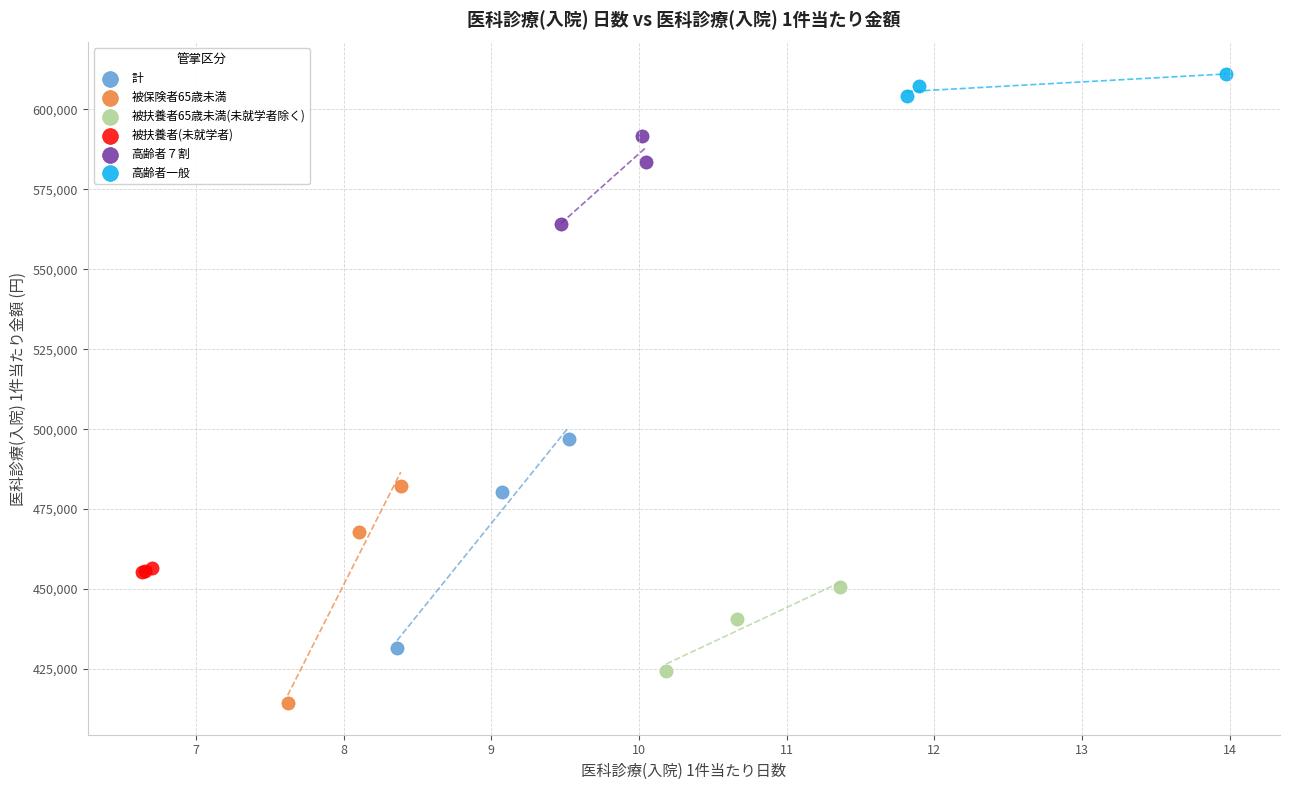

Which series has the widest spread of Y values?

被保険者65歳未満